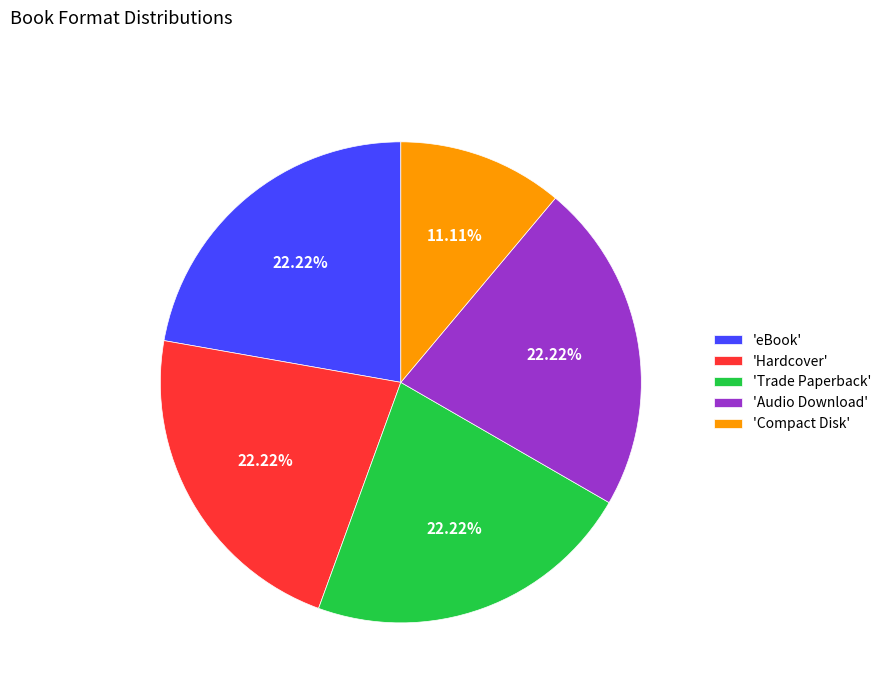

Does 'Audio Download' account for over 50% of the chart?

No